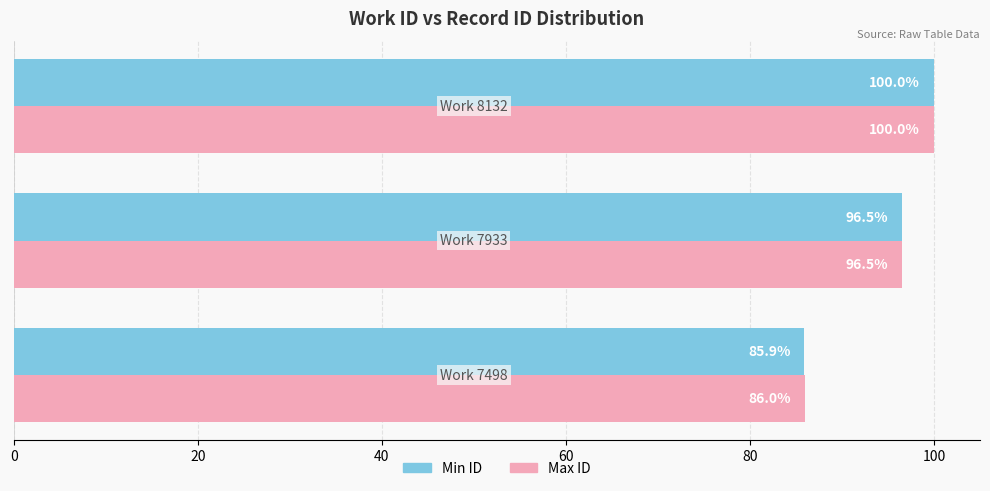

What is the lowest value of the Min ID series?

85.9